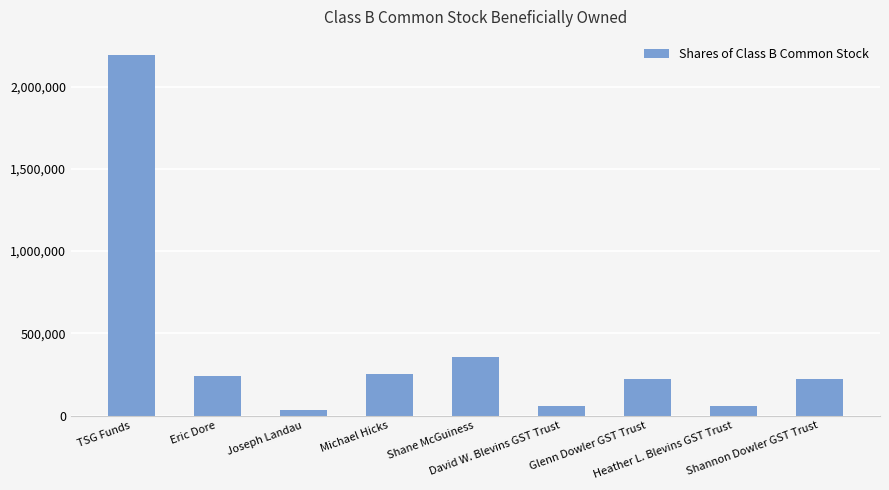

Is it true that the value at Eric Dore is 127588?

False